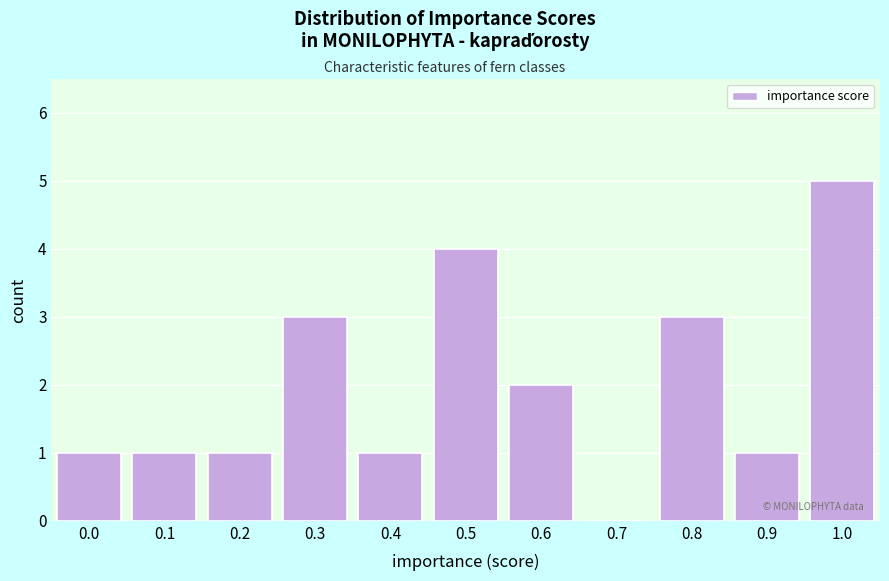

Reading left to right, what are all the values shown in this chart?

0.0=1	0.1=1	0.2=1	0.3=3	0.4=1	0.5=4	0.6=2	0.7=0	0.8=3	0.9=1	1.0=5